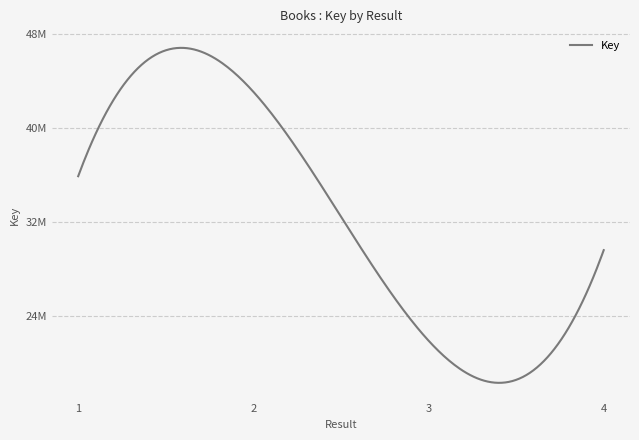

Rank the categories by value from highest to lowest.

2, 1, 4, 3